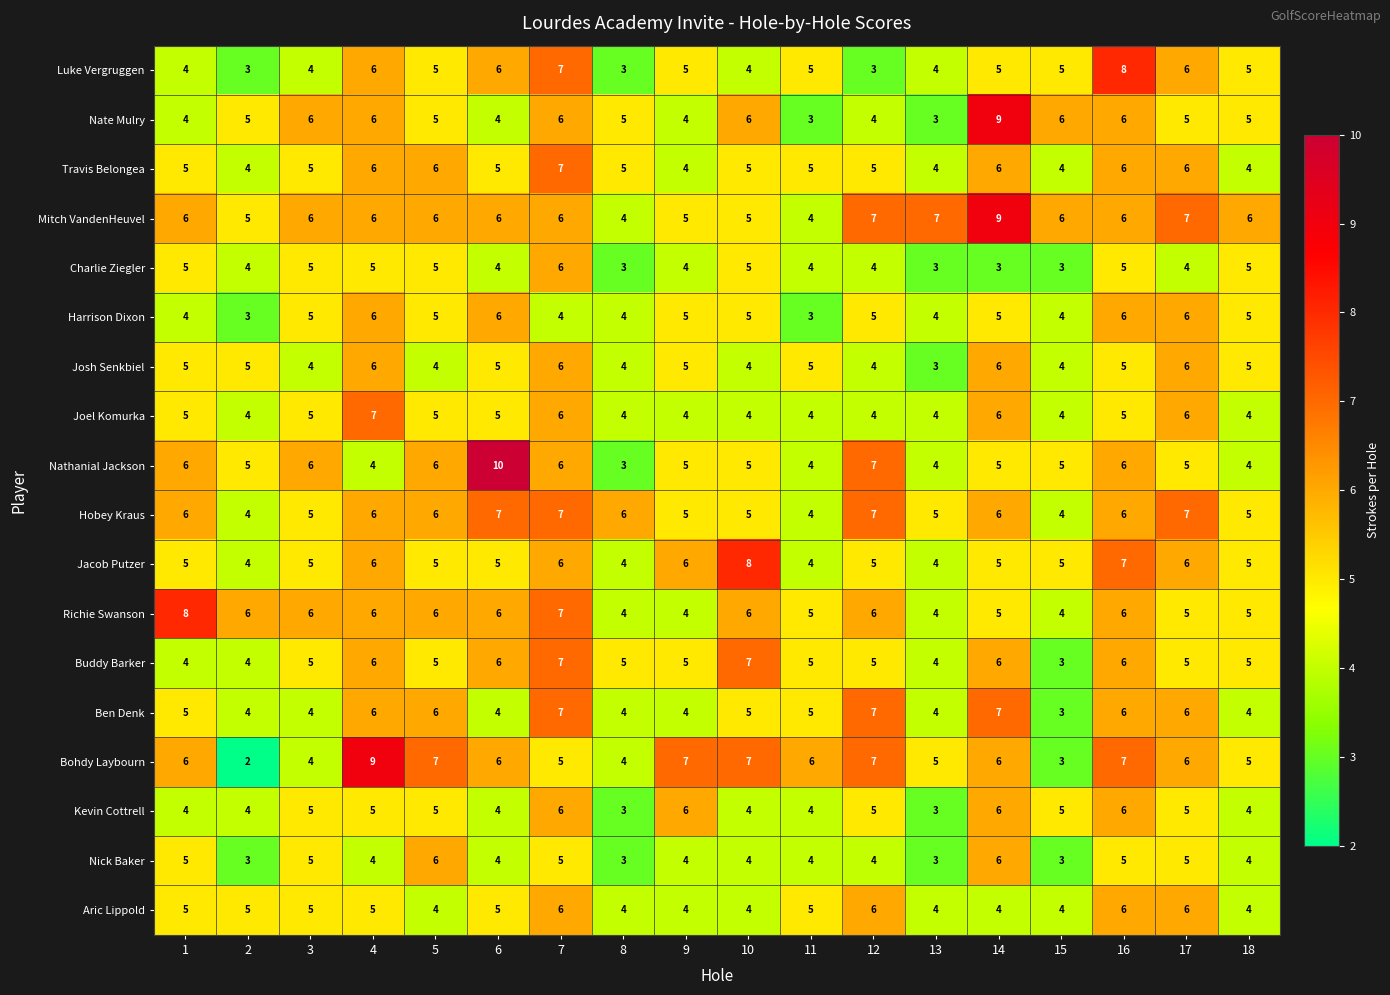

Count the number of categories in the chart.

18